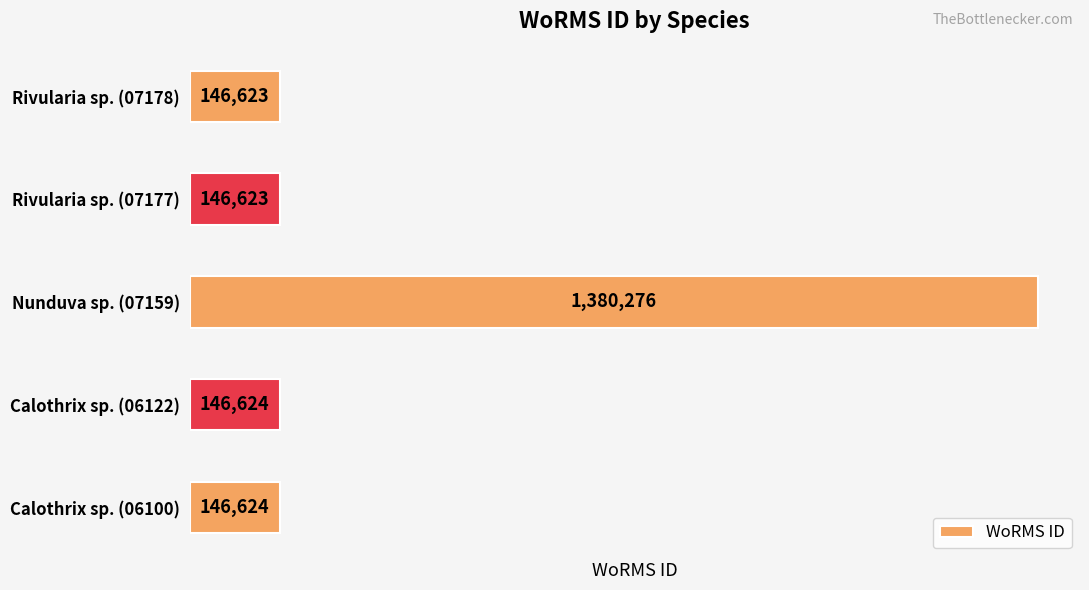

Reading bottom to top, transcribe all the data shown in this chart.

146624	146624	1380276	146623	146623